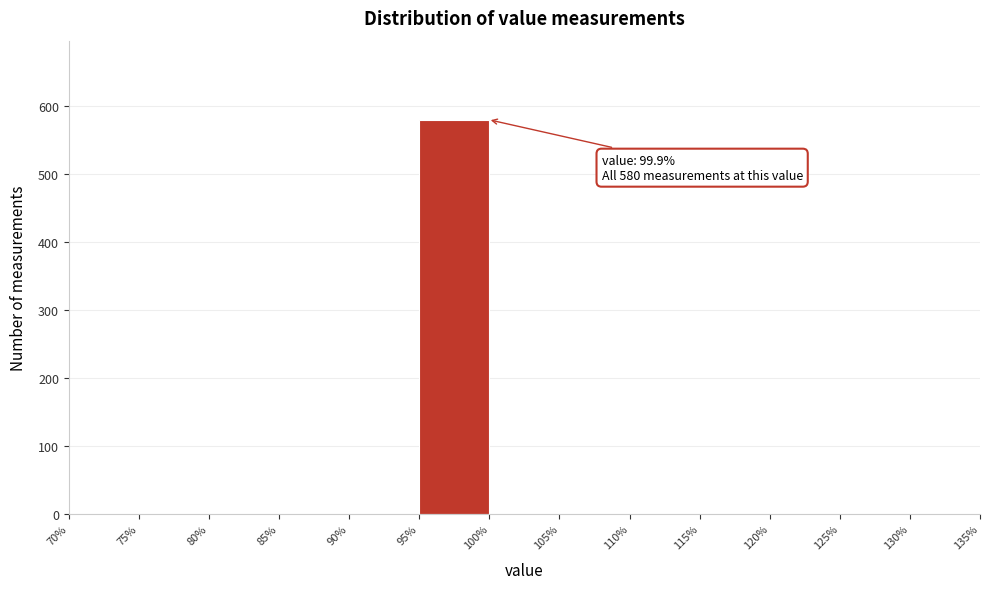

Over which range of the x-axis is the bar tallest?

95% to 100%